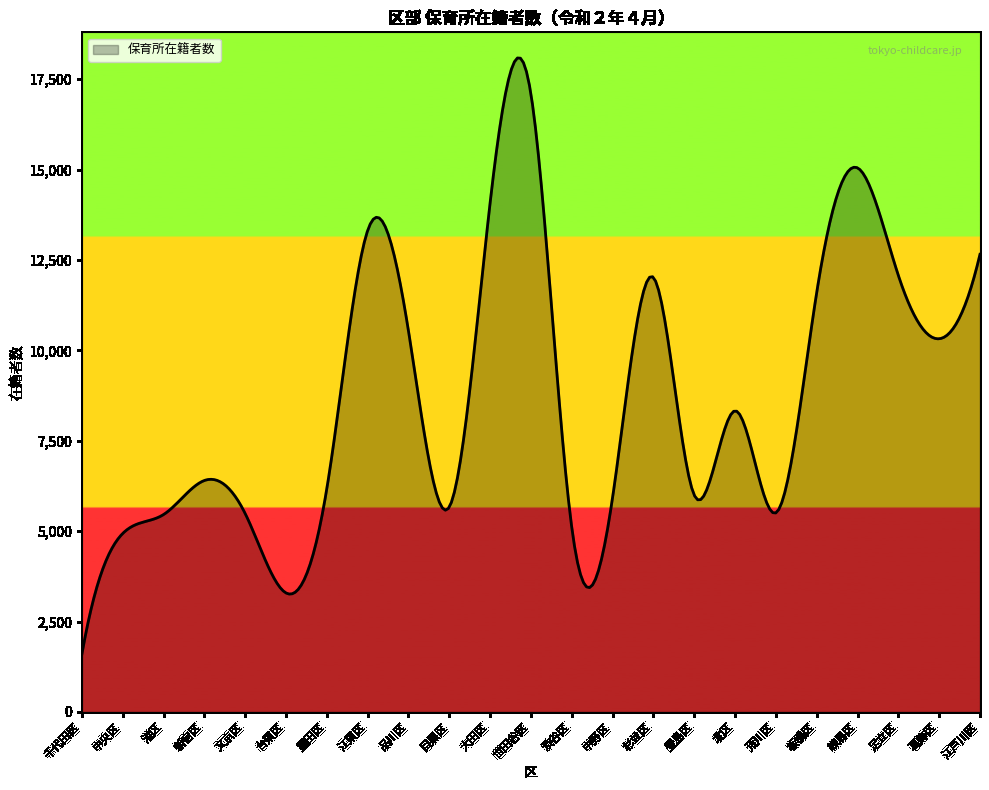

Does the chart display data point markers on the line(s)?

No